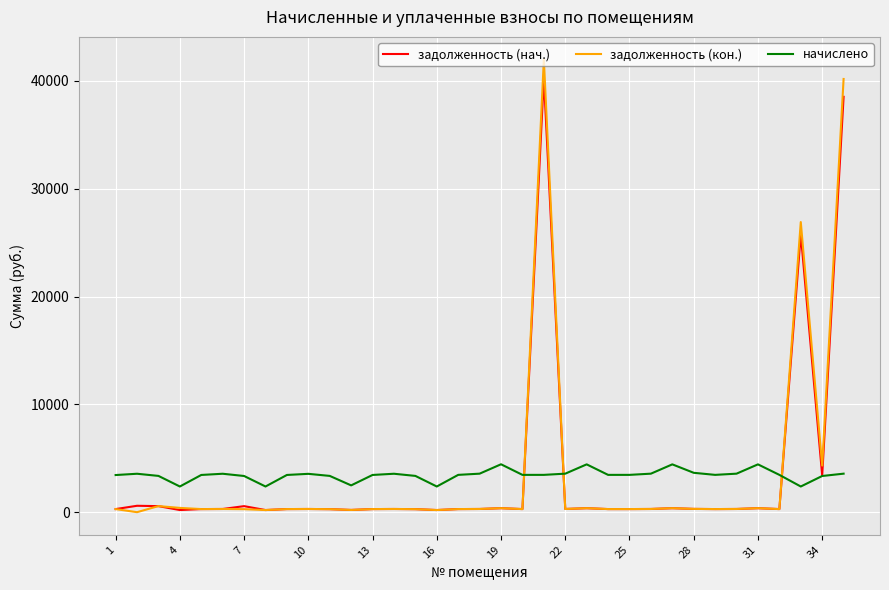

What is the average value of the задолженность (кон.) series?

3501.4